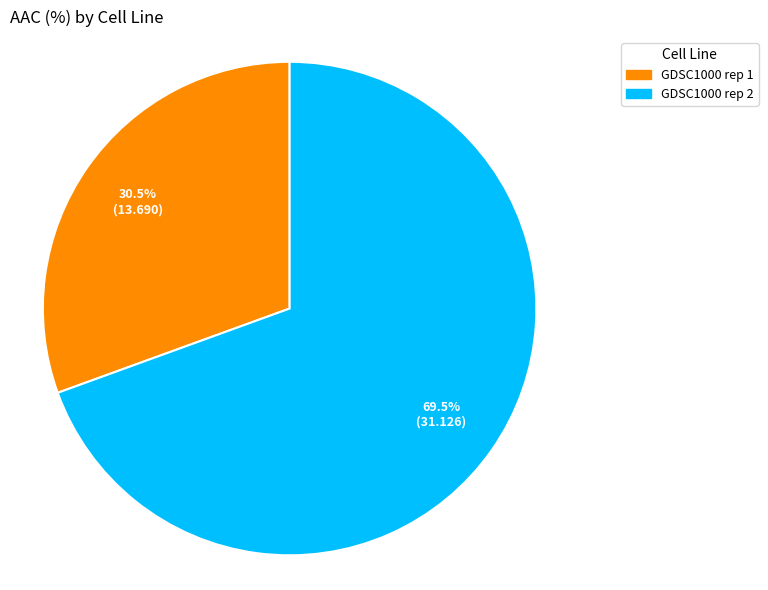

Does GDSC1000 rep 1 represent more than half of the total?

No